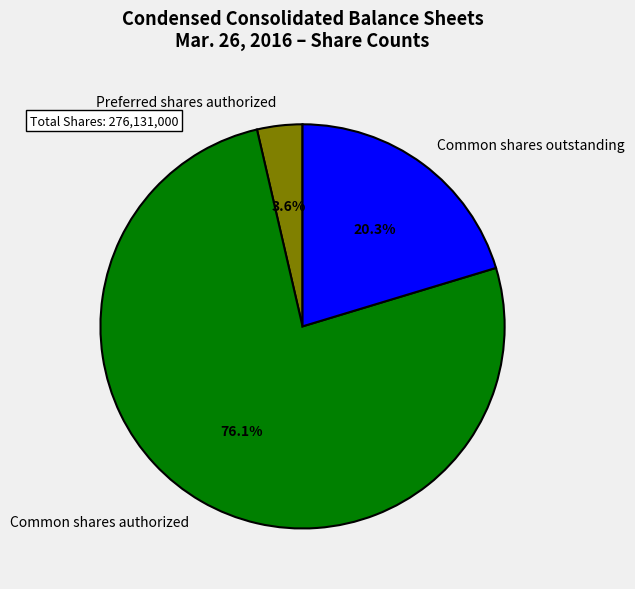

What percentage is NOT represented by Common shares outstanding?

79.7%